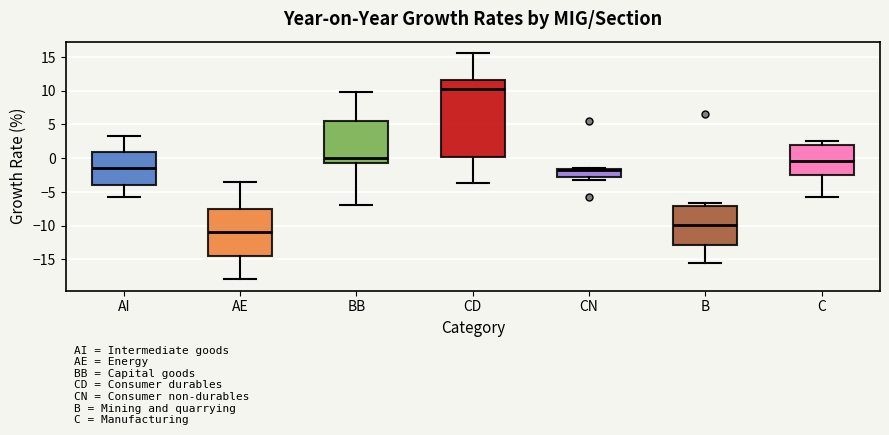

Reading left to right, transcribe this box plot: for each box, give where its median line is, the range the box spans, and where its two whiskers end, as read against the y-axis. The values are not printed on the chart, so give them approximately, as read against the axis.

AI: median -1.5, box -4.0 to 1.0, whiskers -5.5 to 3.5
AE: median -11.0, box -14.5 to -7.5, whiskers -18.0 to -3.5
BB: median 0.0, box -0.5 to 5.5, whiskers -7.0 to 10.0
CD: median 10.5, box 0.0 to 11.5, whiskers -3.5 to 15.5
CN: median -1.5 (just below the box's upper edge), box -3.0 to -1.5, whiskers -3.0 (just below the box's lower edge) to -1.5
B: median -10.0, box -13.0 to -7.0, whiskers -15.5 to -6.5
C: median -0.5, box -2.5 to 2.0, whiskers -6.0 to 2.5